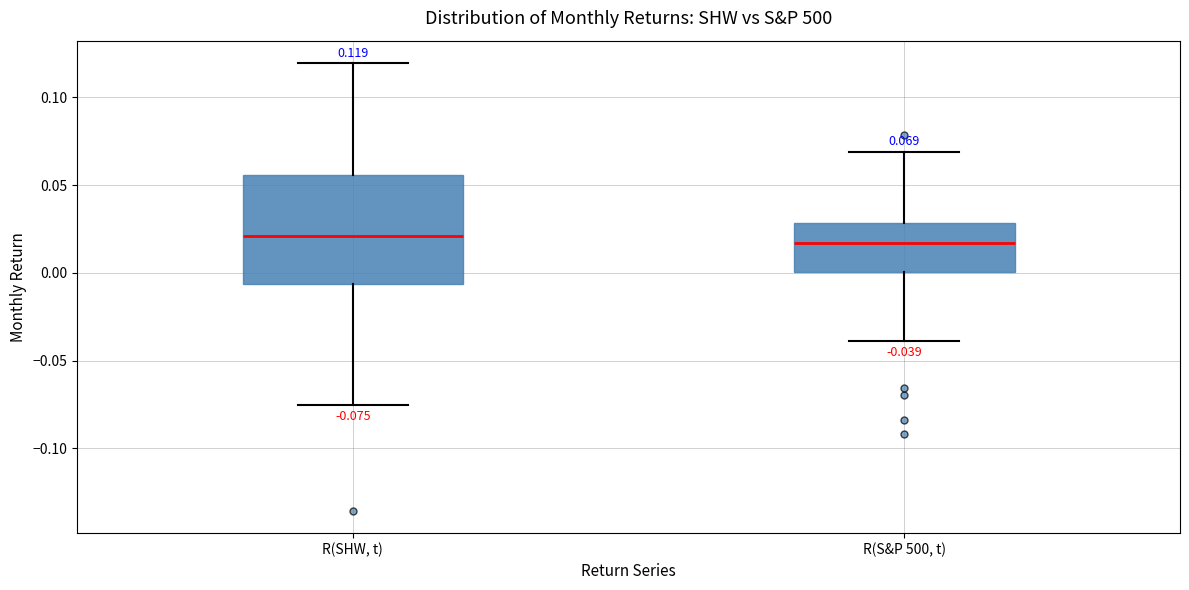

Which box is the tallest, from its lower edge to its upper edge?

R(SHW, t)